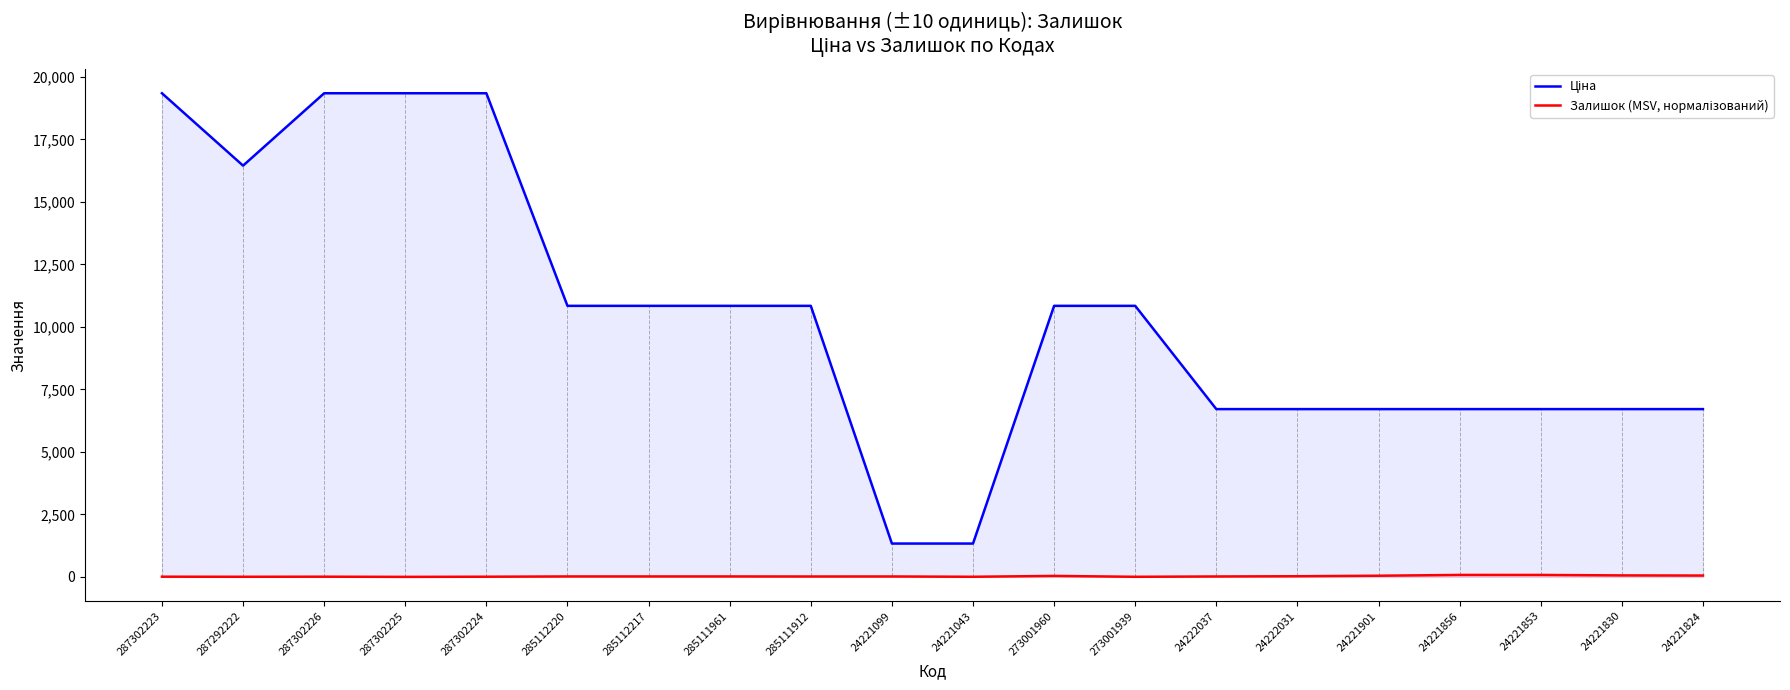

What is the label of the 3rd point from the right?

24221853